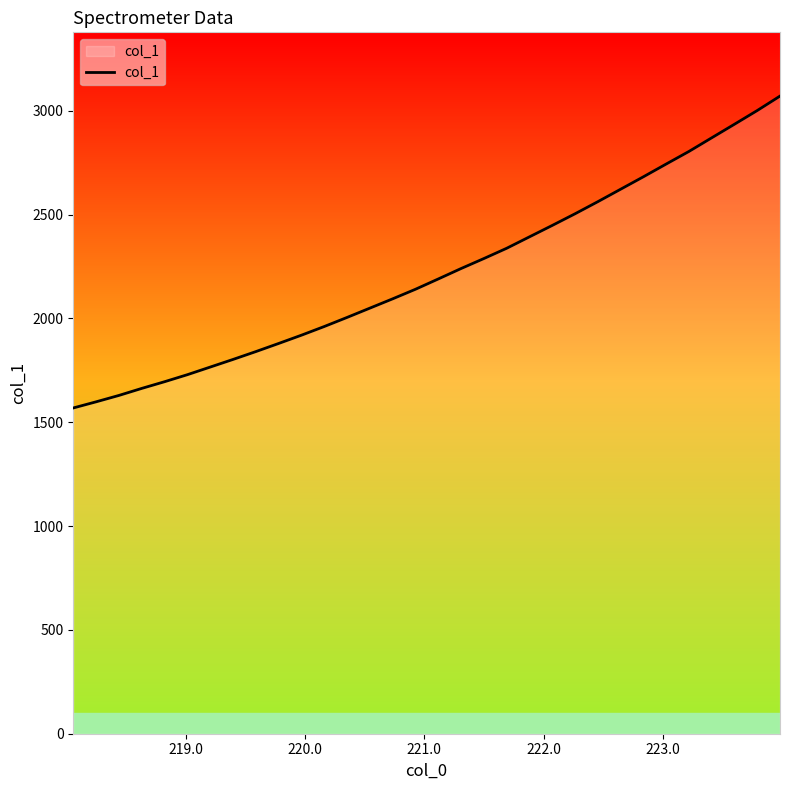

What is the greatest value displayed?

3070.5